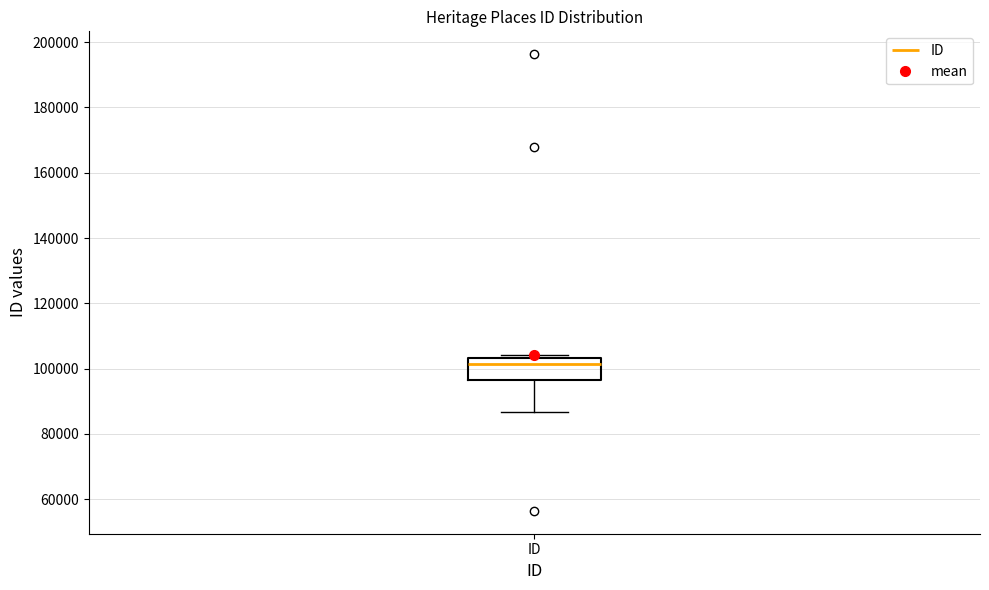

Transcribe this box plot: give where the median line is, the range the box spans, and where the two whiskers end, as read against the y-axis. The values are not printed on the chart, so give them approximately, as read against the axis.

median 102000, box 96000 to 104000, whiskers 86000 to 104000 (just above the box's upper edge)